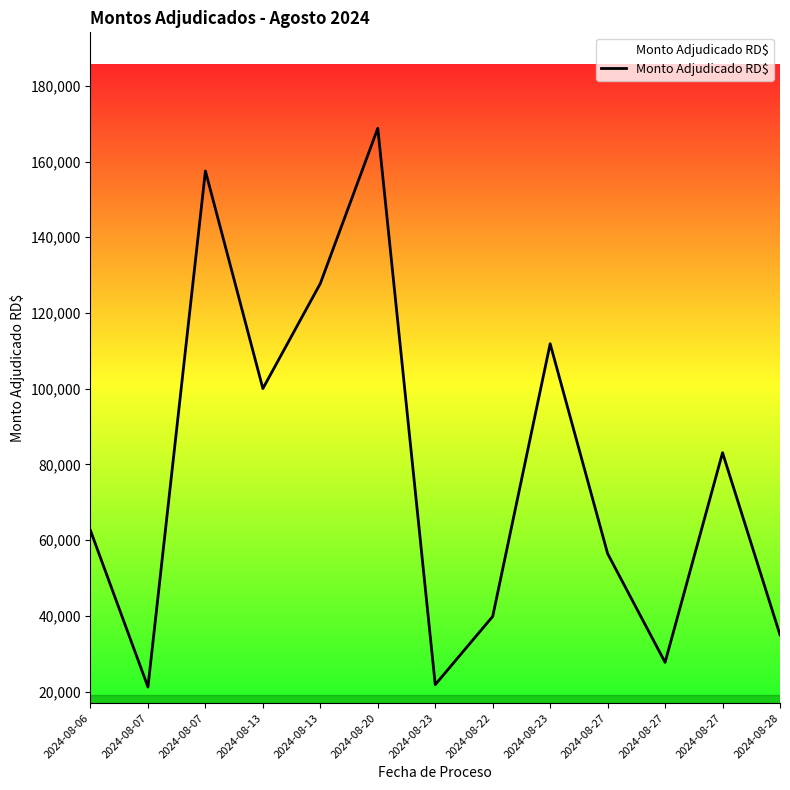

What is the sum of all values?

1013889.8